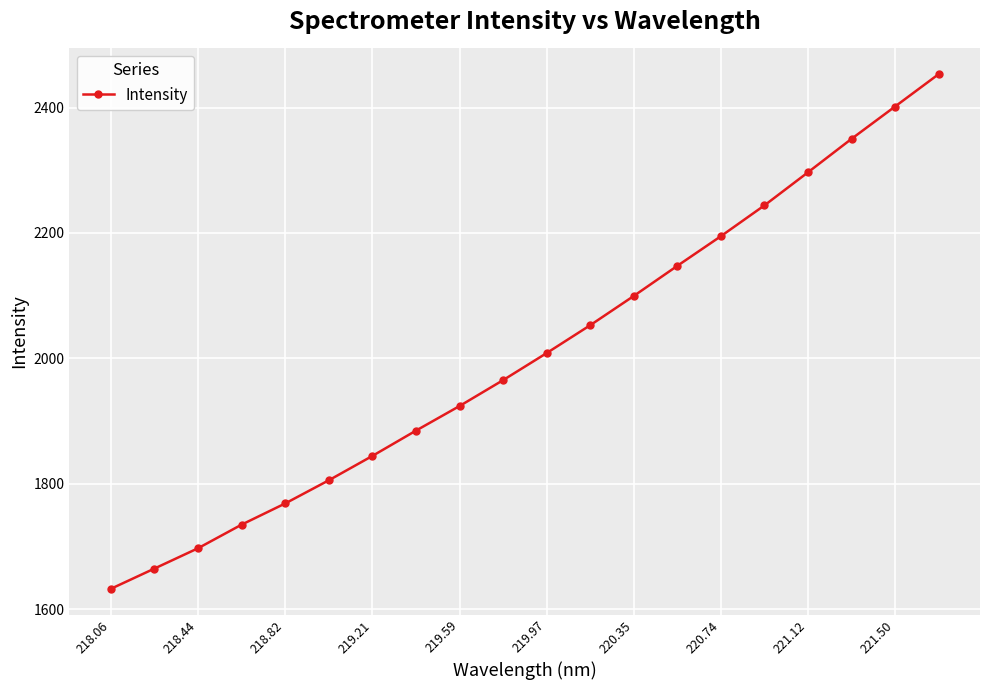

What is the difference between the maximum and minimum values?

820.8